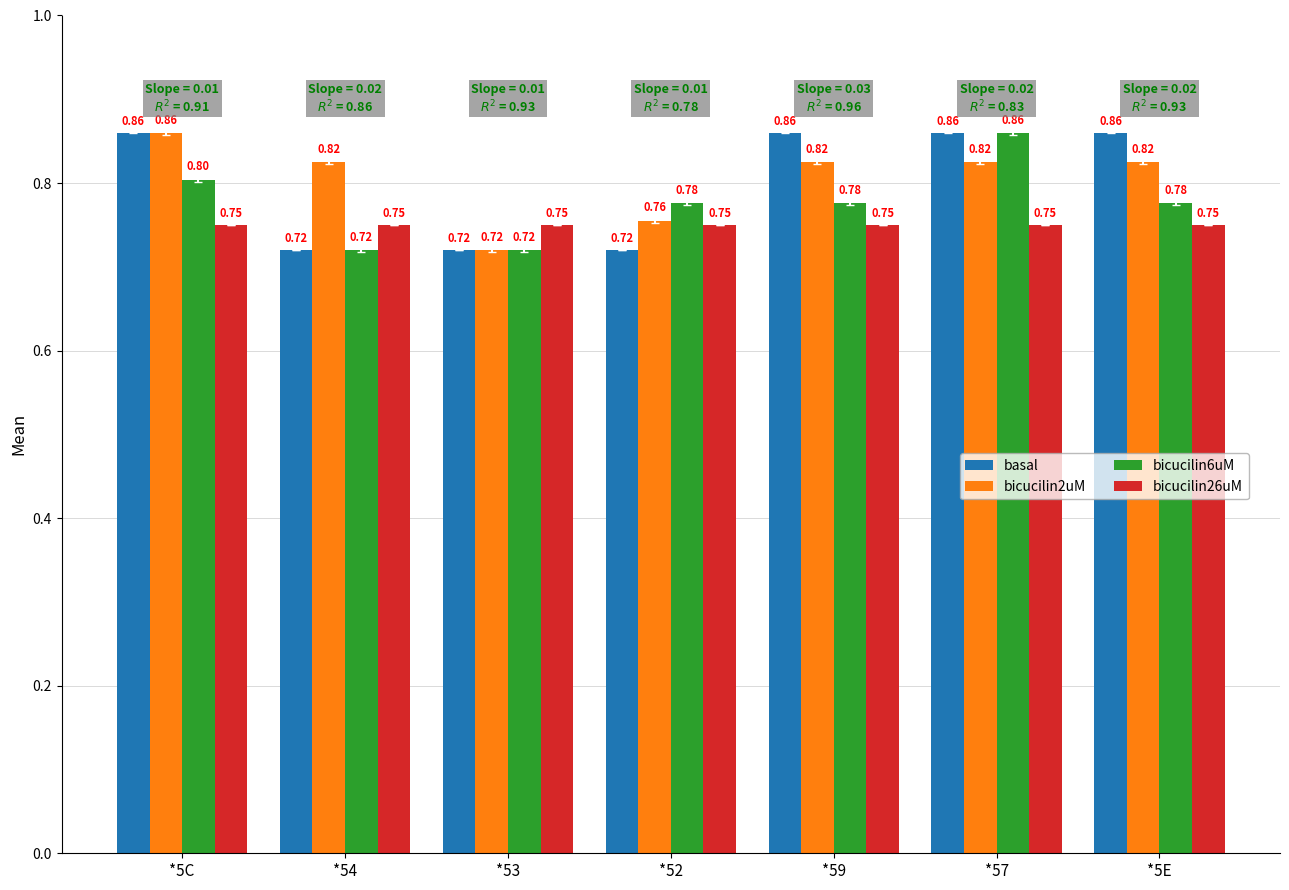

How many groups of bars are there?

7